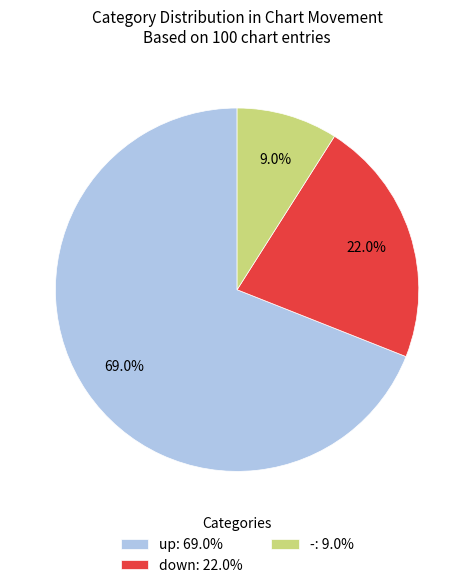

Combined, what portion of the pie is down and up?

91.0%